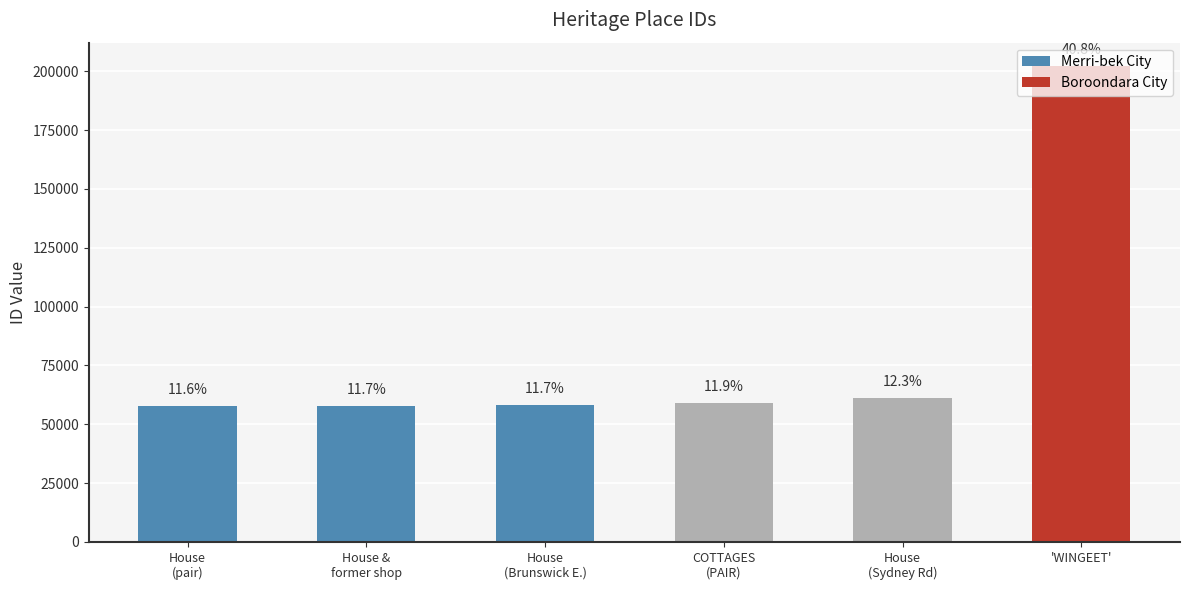

Does the chart contain any negative values?

No